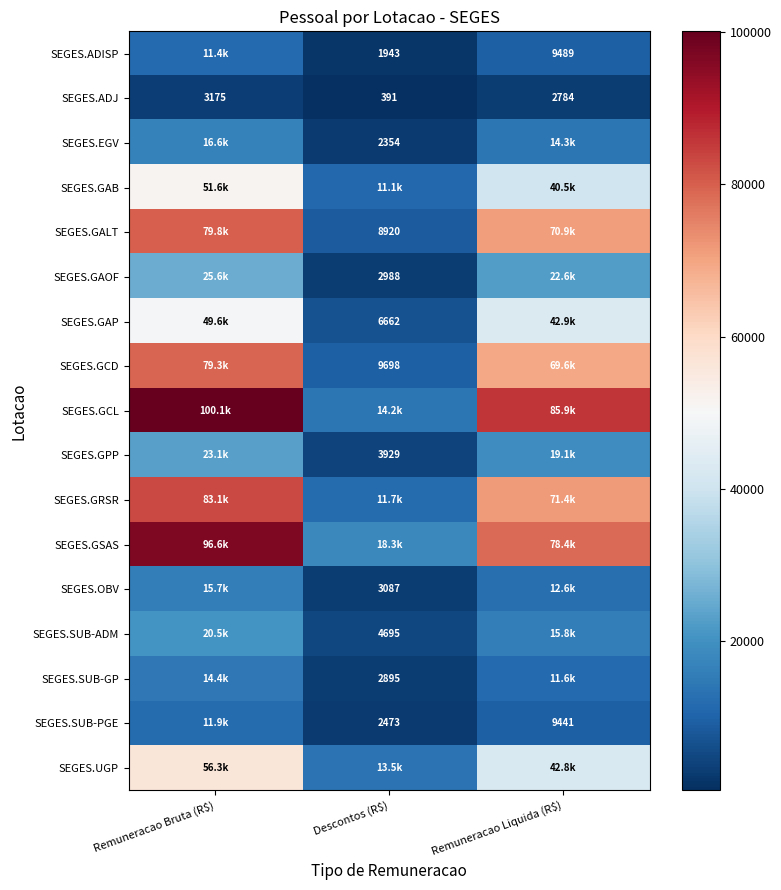

Rank the categories by SEGES.GRSR value from lowest to highest.

Descontos (R$), Remuneracao Liquida (R$), Remuneracao Bruta (R$)